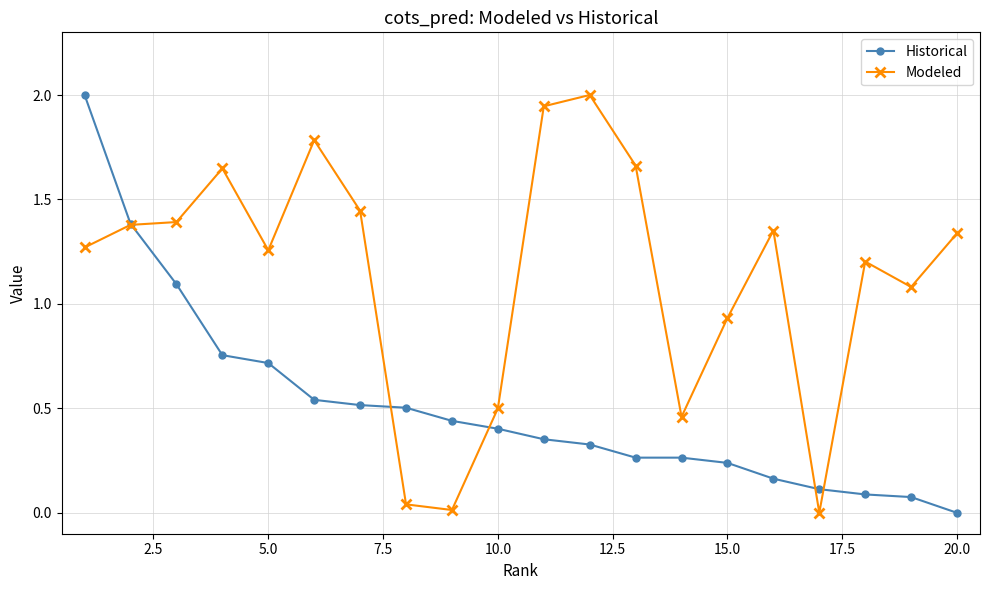

Is this an area chart (filled region under the line)?

No